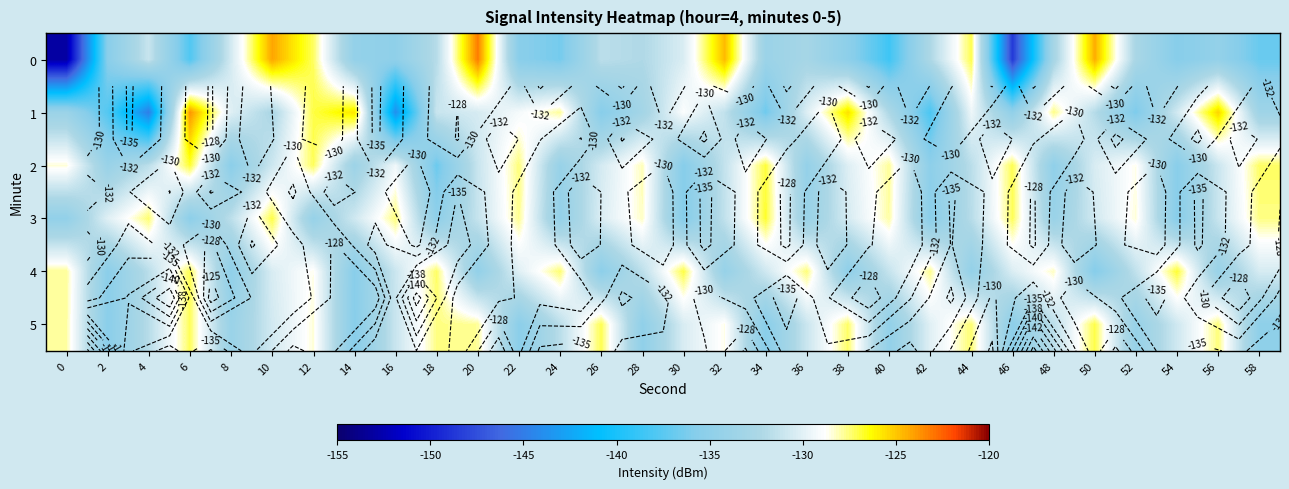

The 3 series shows -169.3 at 28. True or false?

False